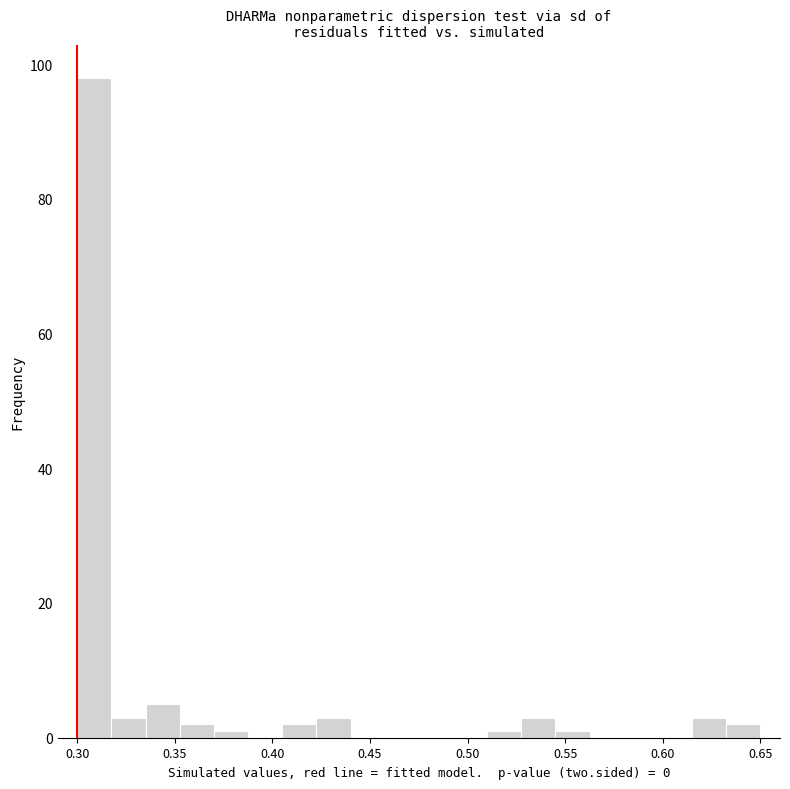

Read against the x-axis, roughly where is the centre of the tallest bar?

0.310